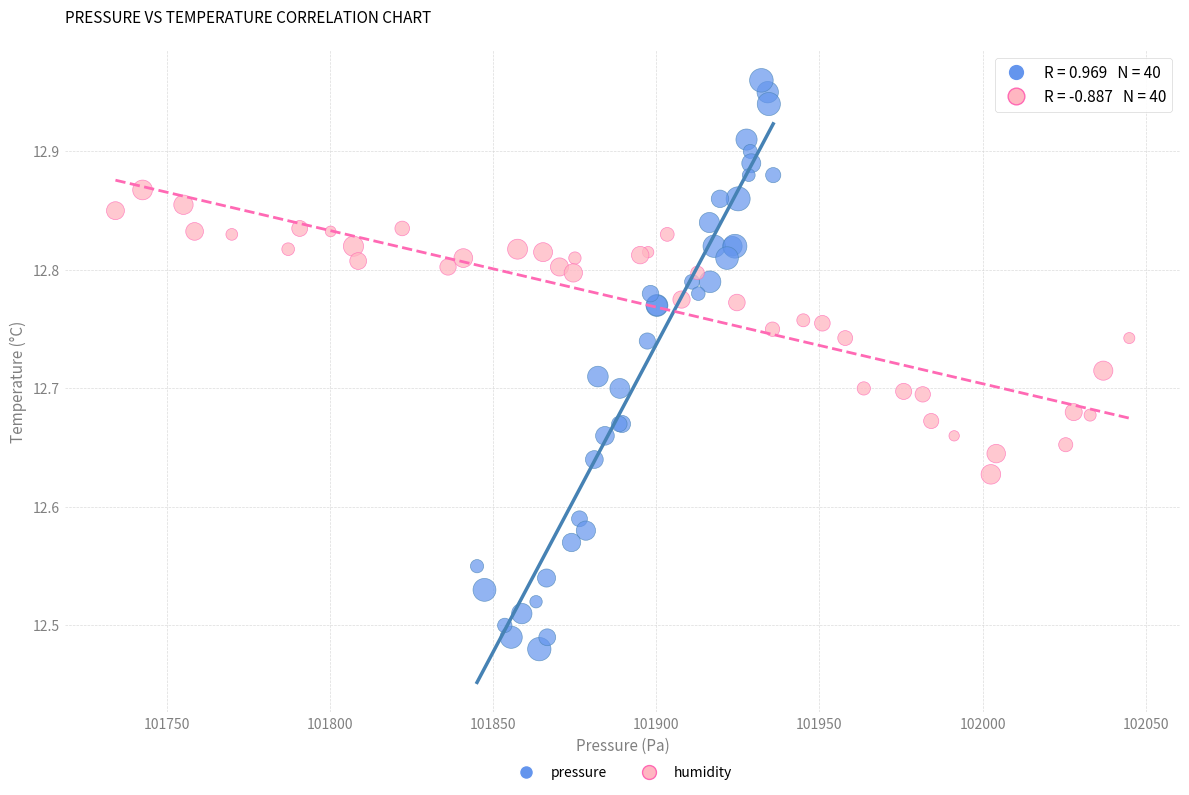

Which series has the largest Y range (max minus min)?

pressure